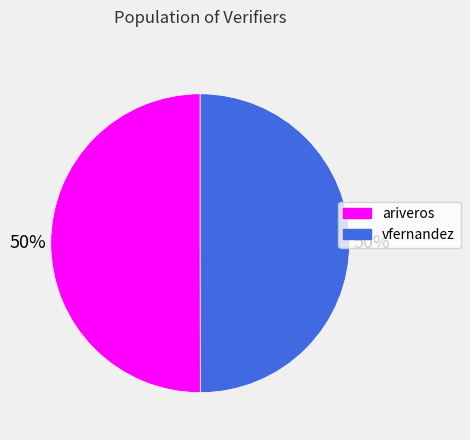

To the nearest percent, what percentage of the pie is ariveros?

50%